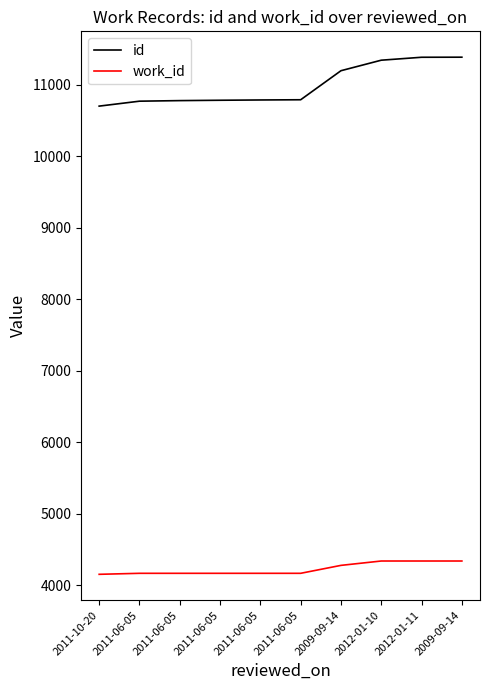

Is the value of id at 2011-10-20 greater than the value of work_id at 2011-10-20?

Yes